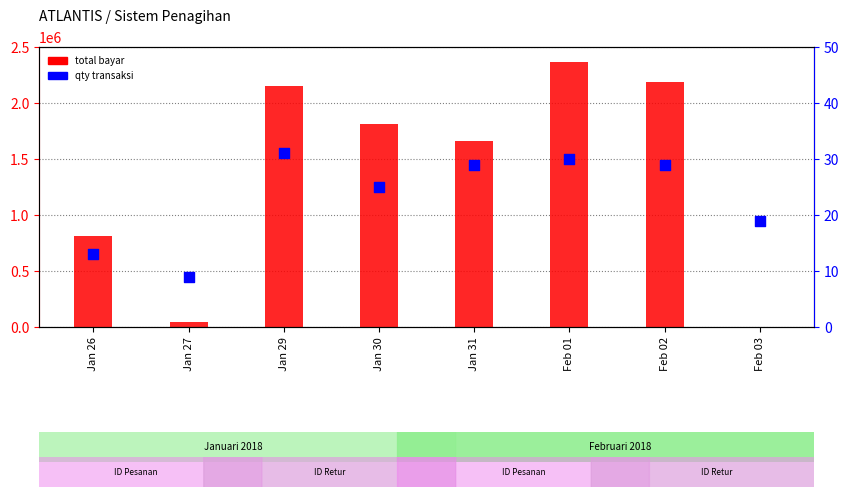

Which series contains the highest Y value?

total bayar